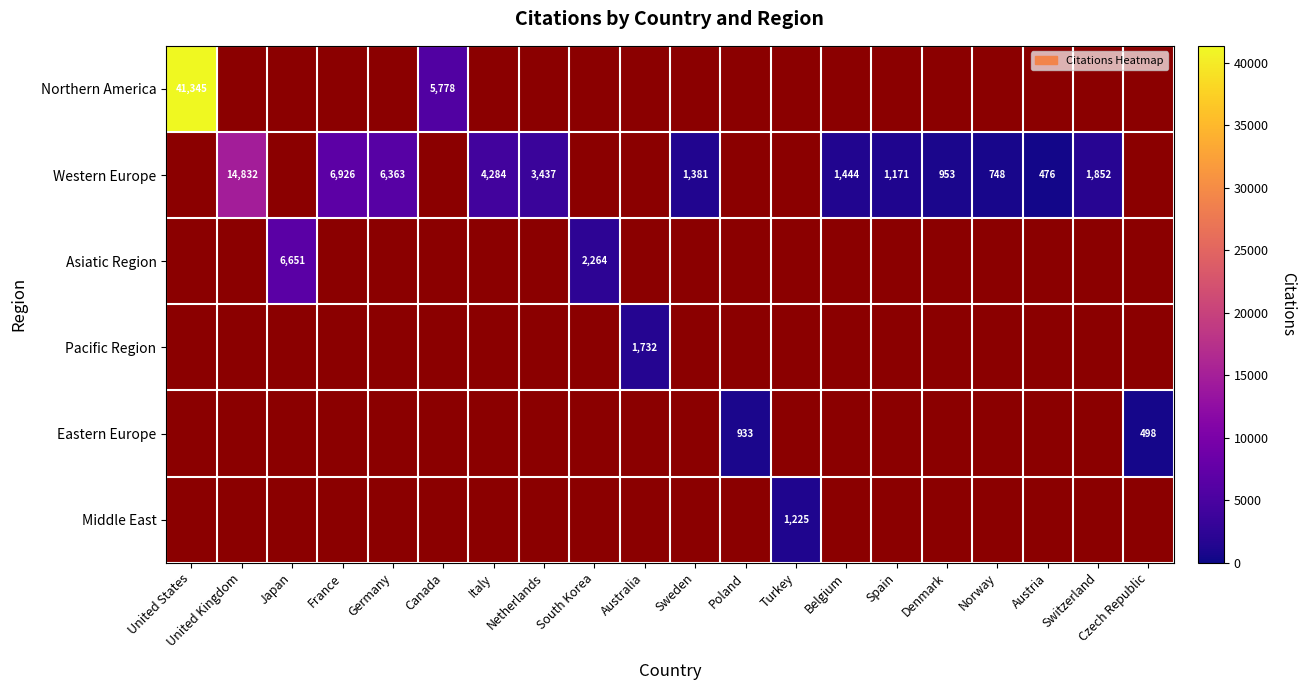

True or false: Western Europe has a value of 953 at Denmark.

True